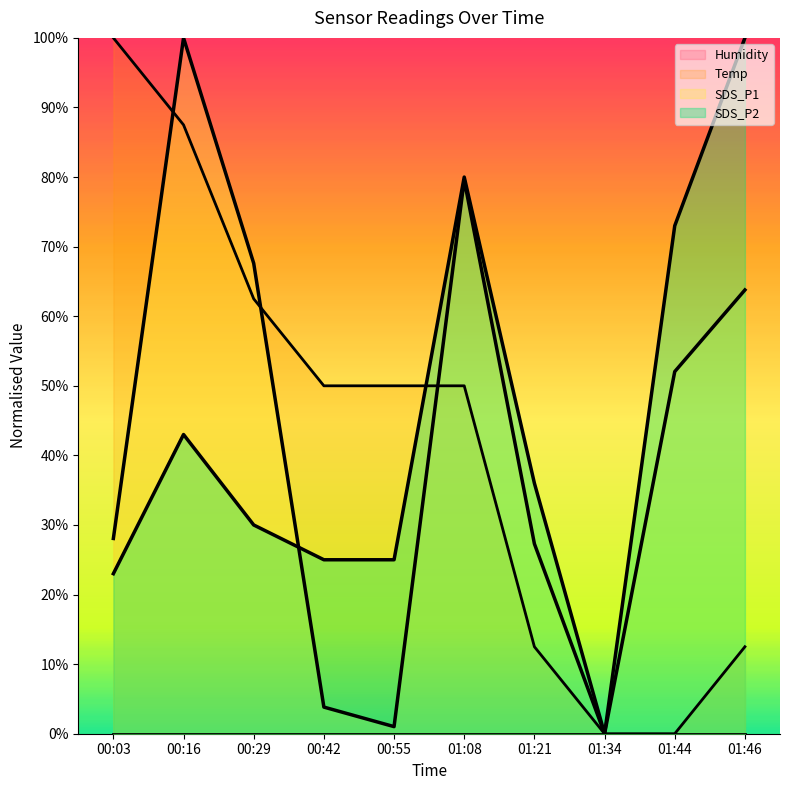

Between 01:21 and 01:34, which series saw the biggest shift?

SDS_P2